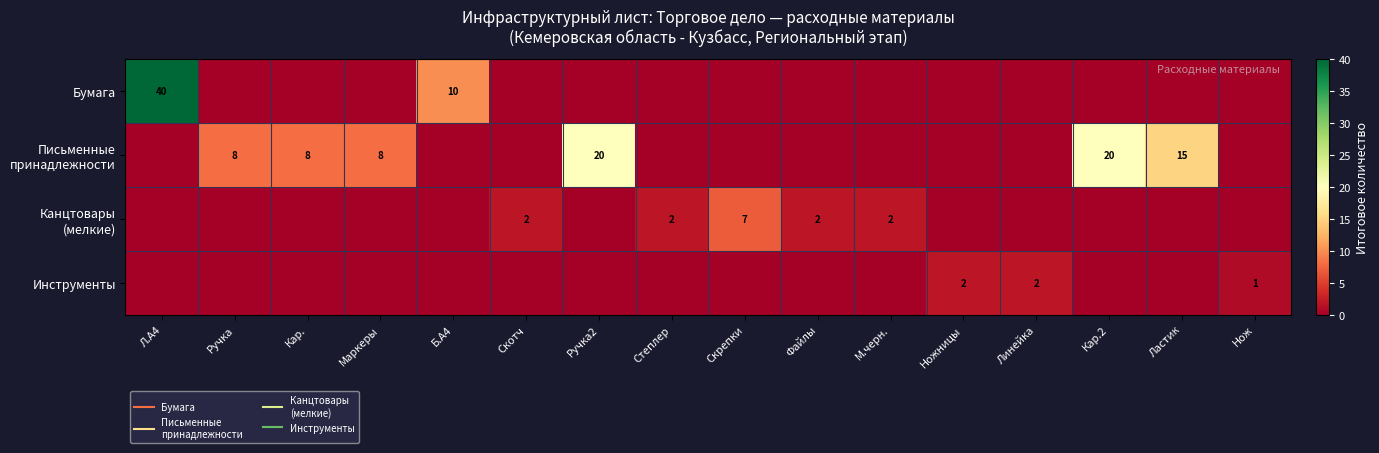

At which label does Бумага reach its peak?

Л.А4